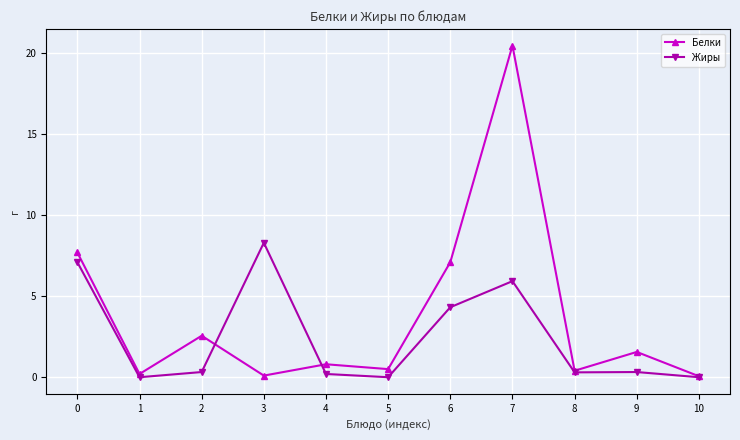

Is this an area chart (filled region under the line)?

No